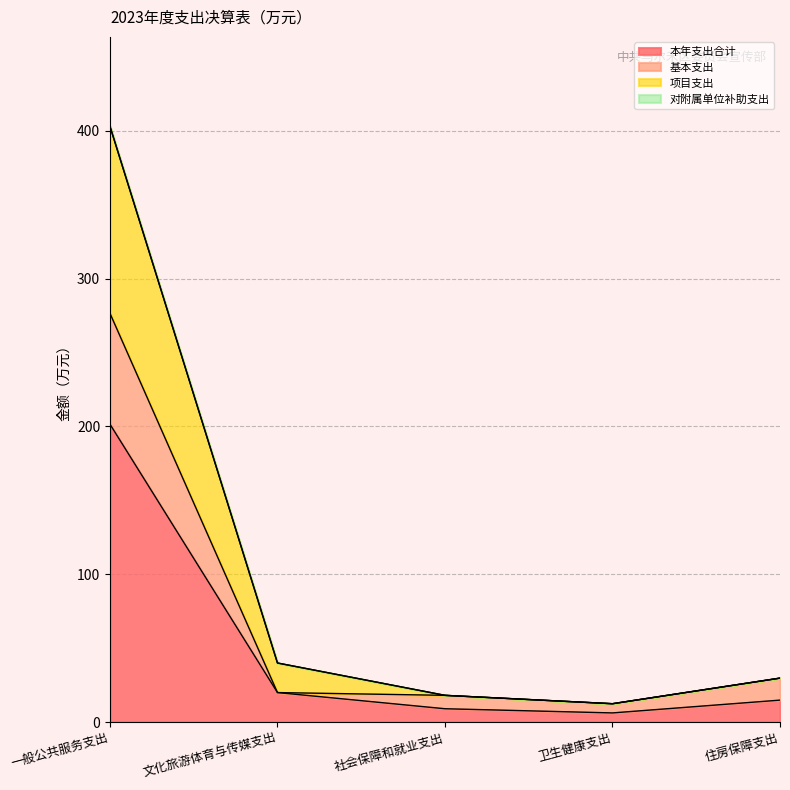

What is the total value across all series at 文化旅游体育与传媒支出?

40.0